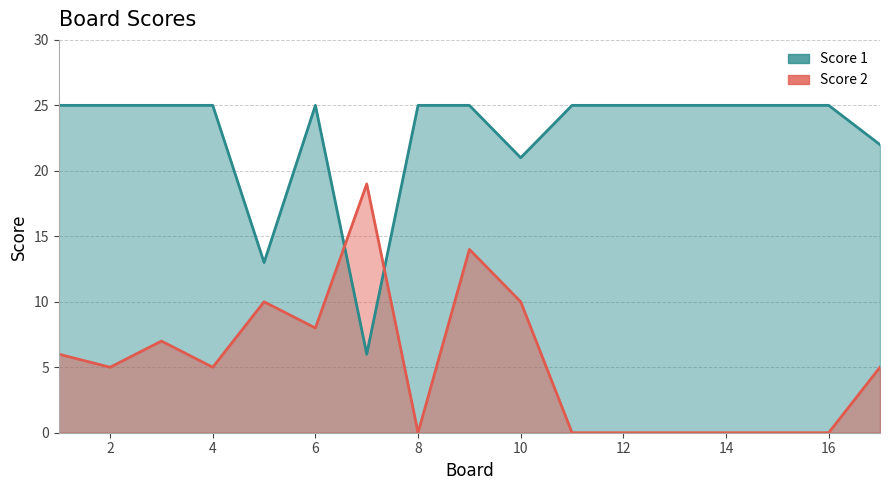

Which label corresponds to the smallest value in the chart?

8